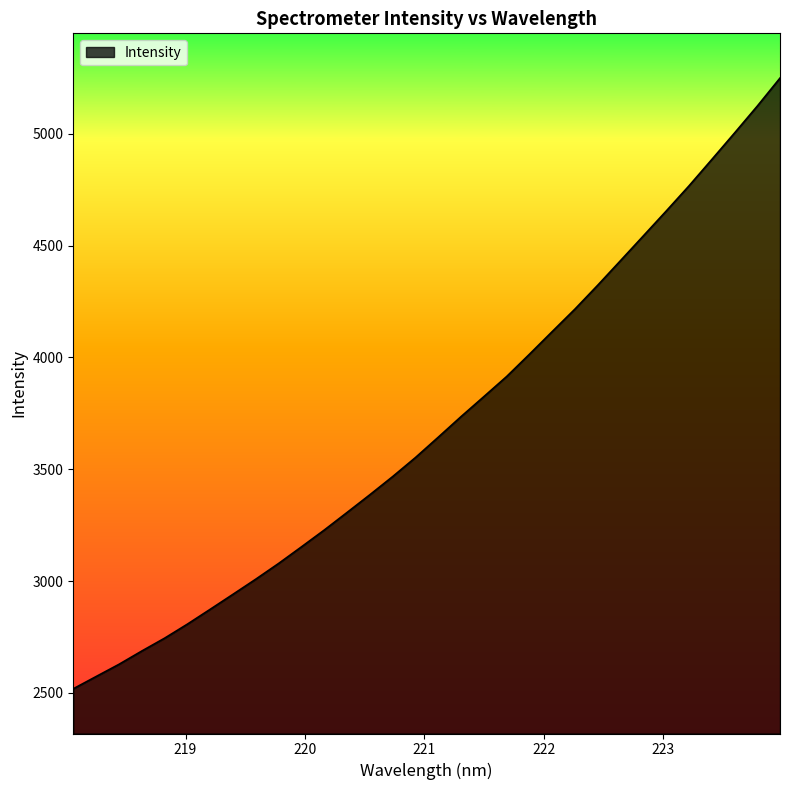

What is the difference between the maximum and minimum values?

2730.5